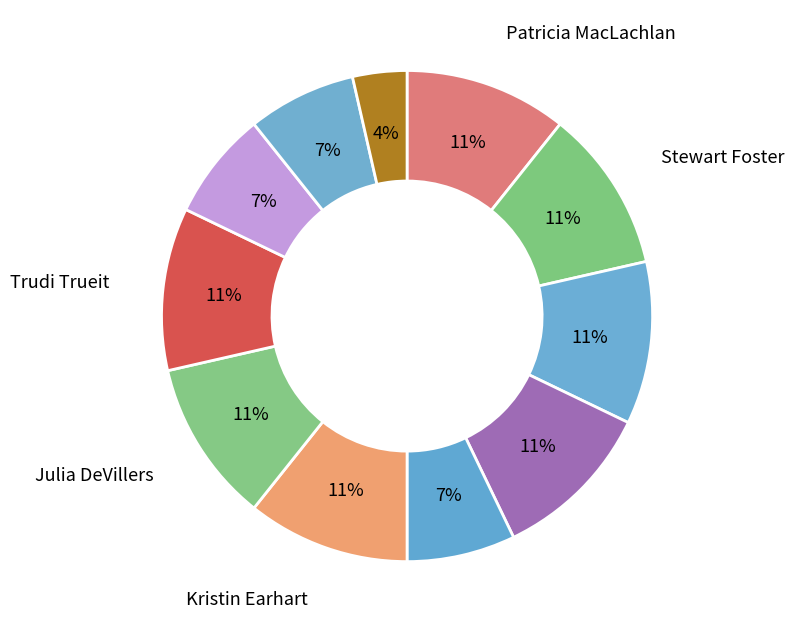

How many slices are in this pie chart?

11